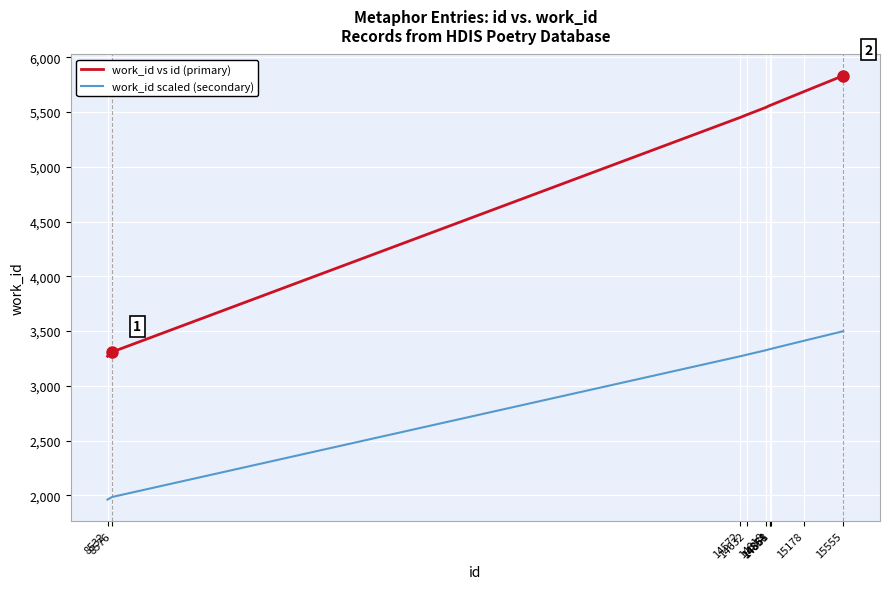

What is the sum of all work_id vs id (primary) values?

51250.0